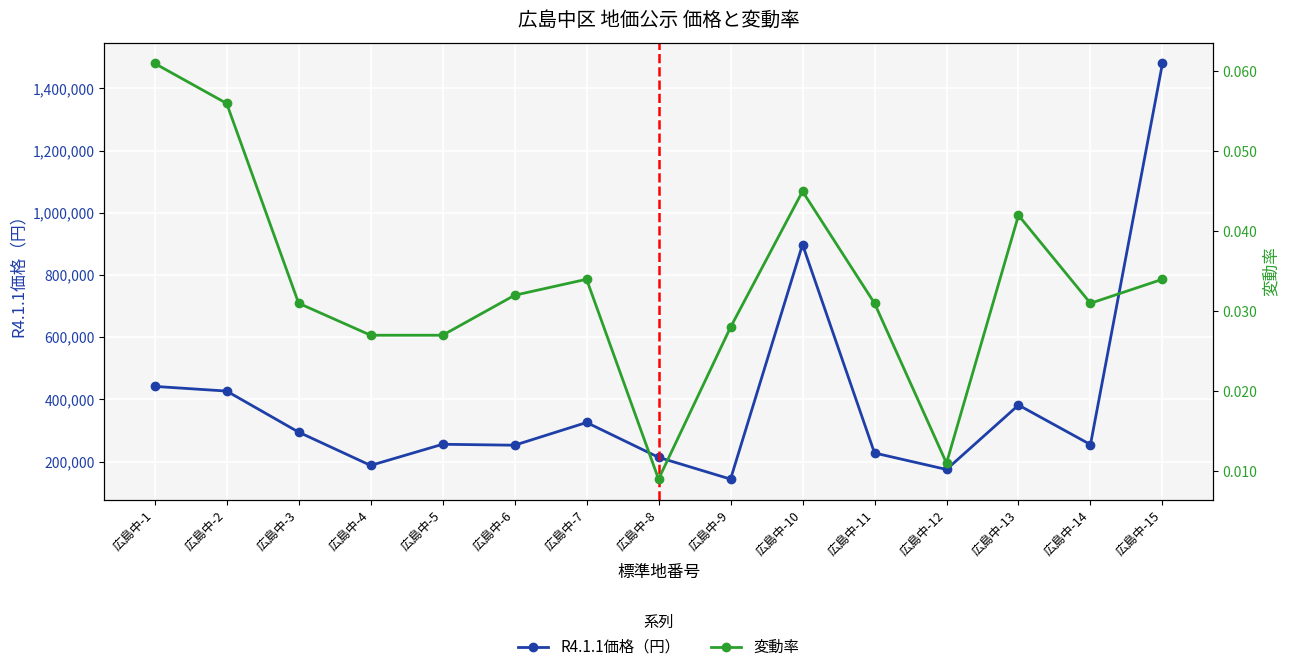

Rank the categories by R4.1.1価格（円） value from lowest to highest.

広島中-9, 広島中-12, 広島中-4, 広島中-8, 広島中-11, 広島中-6, 広島中-14, 広島中-5, 広島中-3, 広島中-7, 広島中-13, 広島中-2, 広島中-1, 広島中-10, 広島中-15